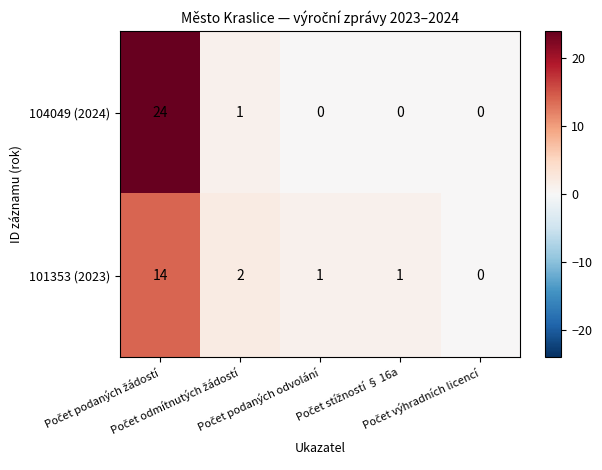

What is the greatest value displayed?

24